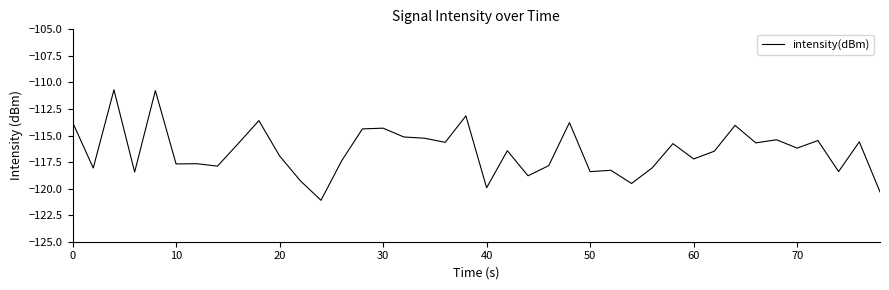

What is the sum of all values?

-4658.3